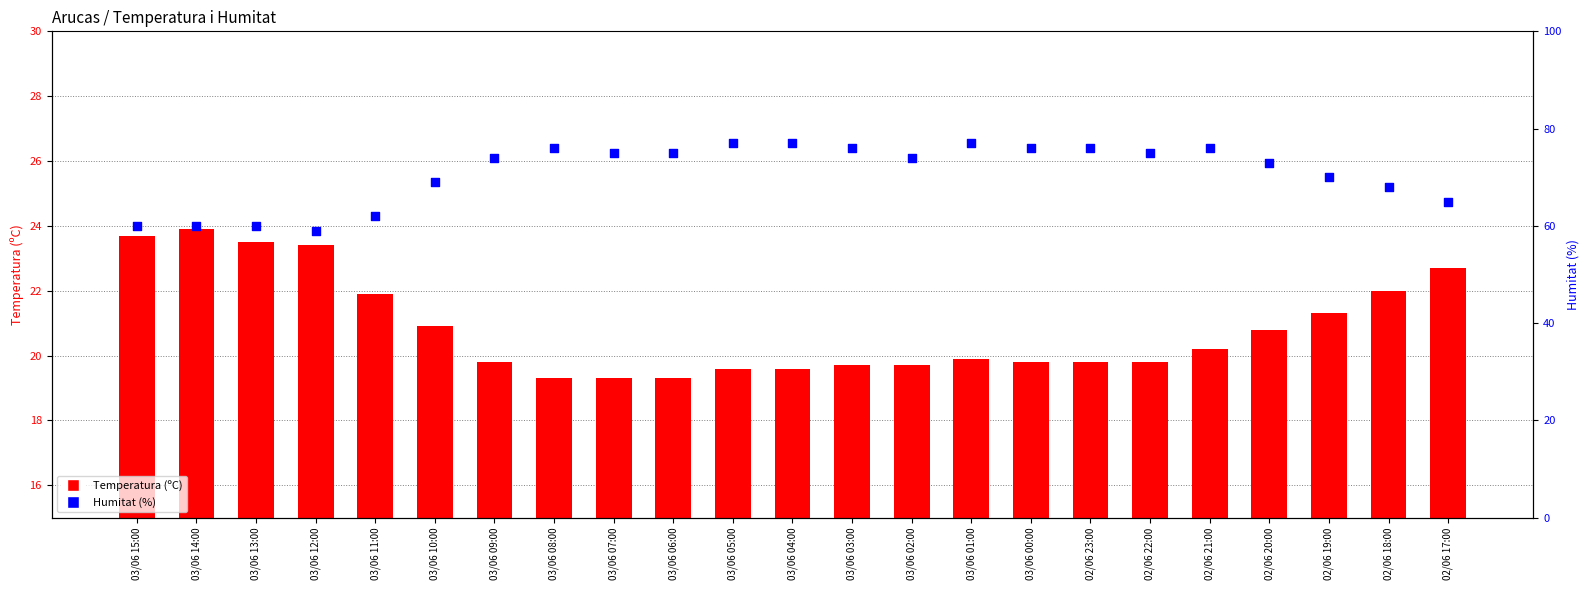

What are all the series names shown in the legend?

Temperatura (ºC), Humitat (%)